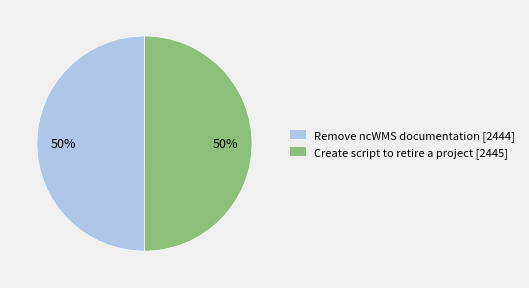

To the nearest percent, what is the combined percentage of Remove ncWMS documentation and Create script to retire a project?

100%